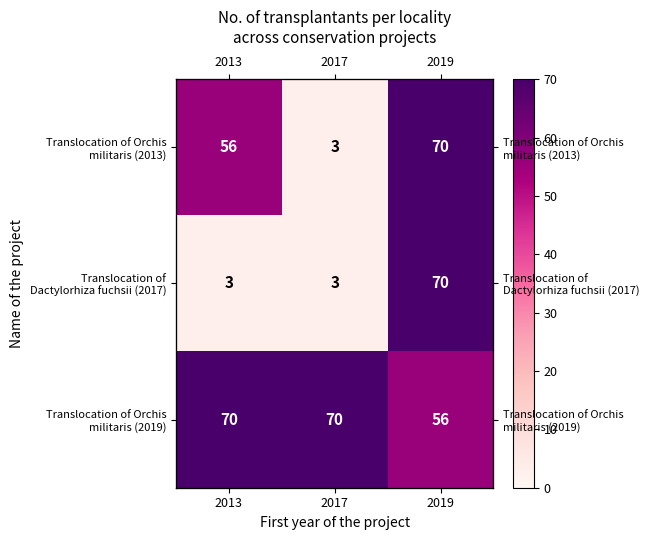

Which series has the largest range (max minus min)?

Translocation of Orchis militaris (2013)